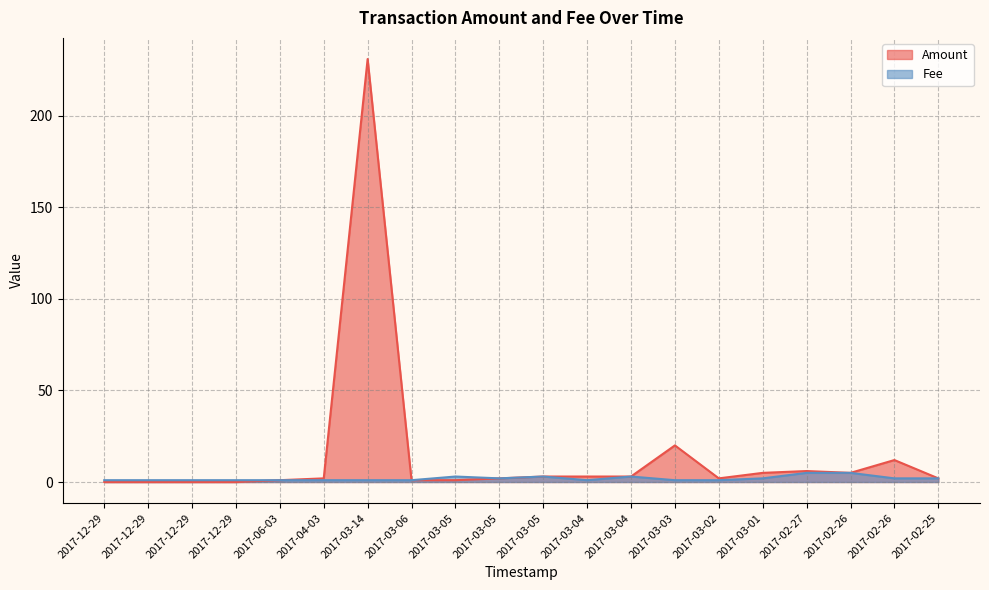

True or false: Amount has more than 2 interior local peaks.

True